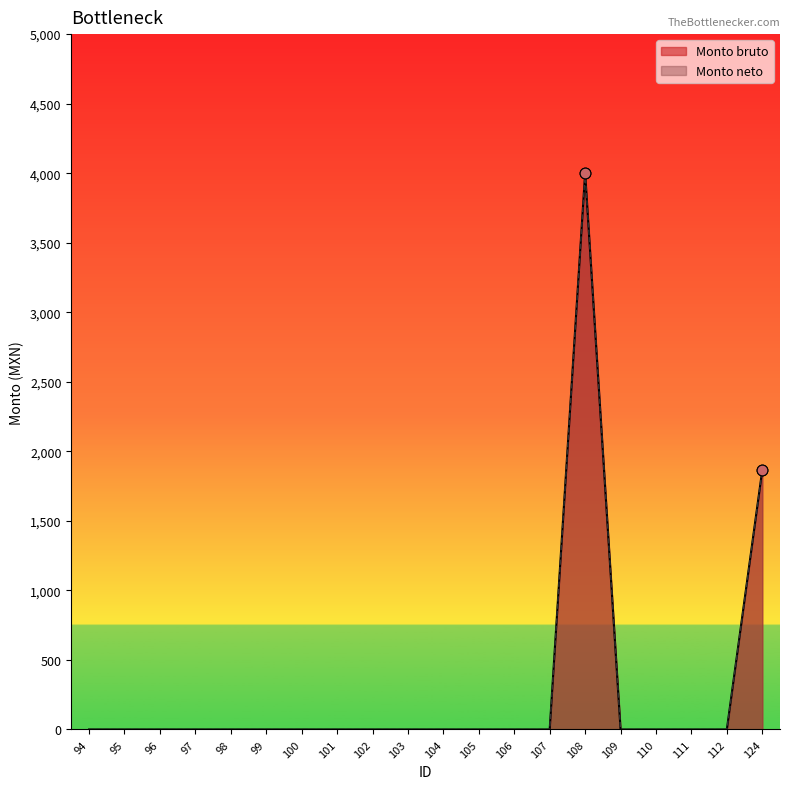

Which series has the largest Y range (max minus min)?

Monto bruto